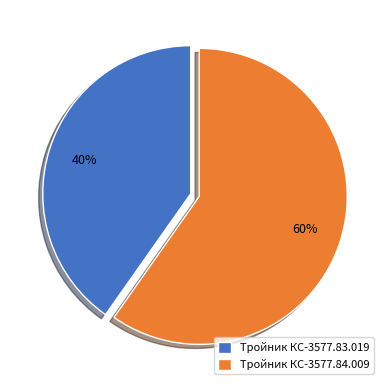

To the nearest percent, what percentage of the pie is Тройник КС-3577.84.009?

60%